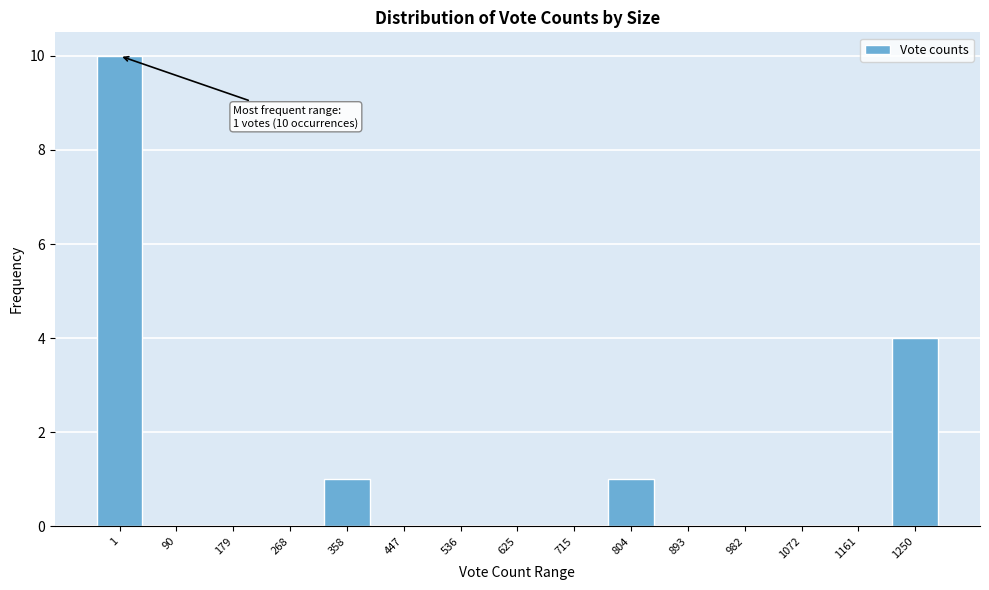

Reading left to right, transcribe all the data shown in this chart.

1=10	90=0	179=0	268=0	358=1	447=0	536=0	625=0	715=0	804=1	893=0	982=0	1072=0	1161=0	1250=4